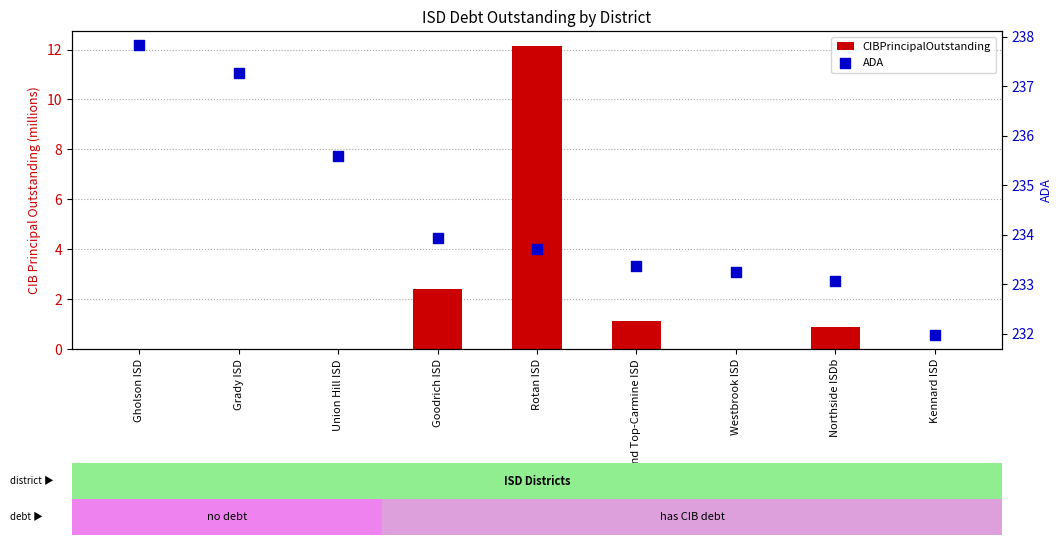

Which series has the largest Y range (max minus min)?

CIBPrincipalOutstanding